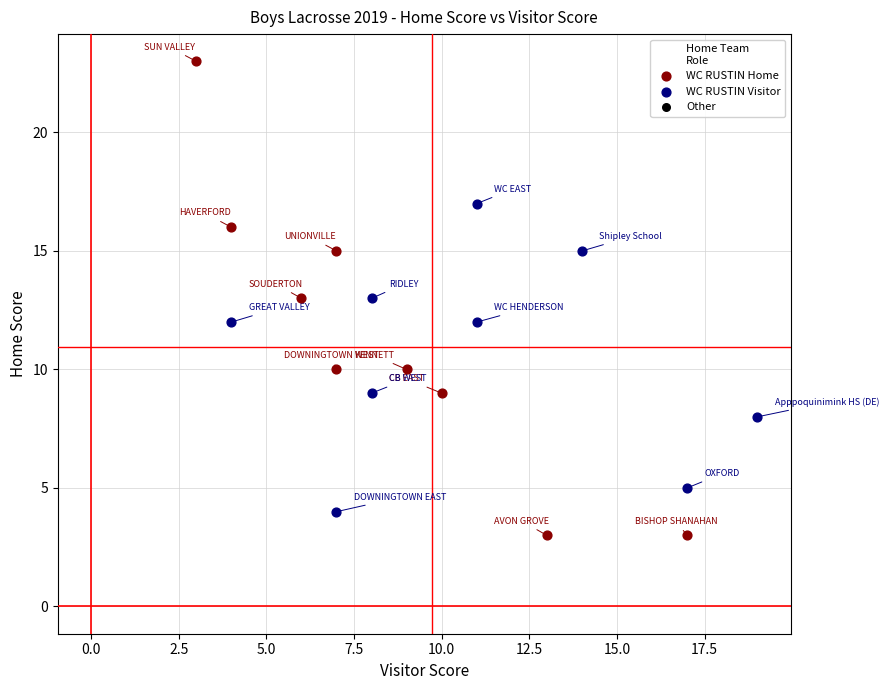

Which series has the largest Y range (max minus min)?

WC RUSTIN Home